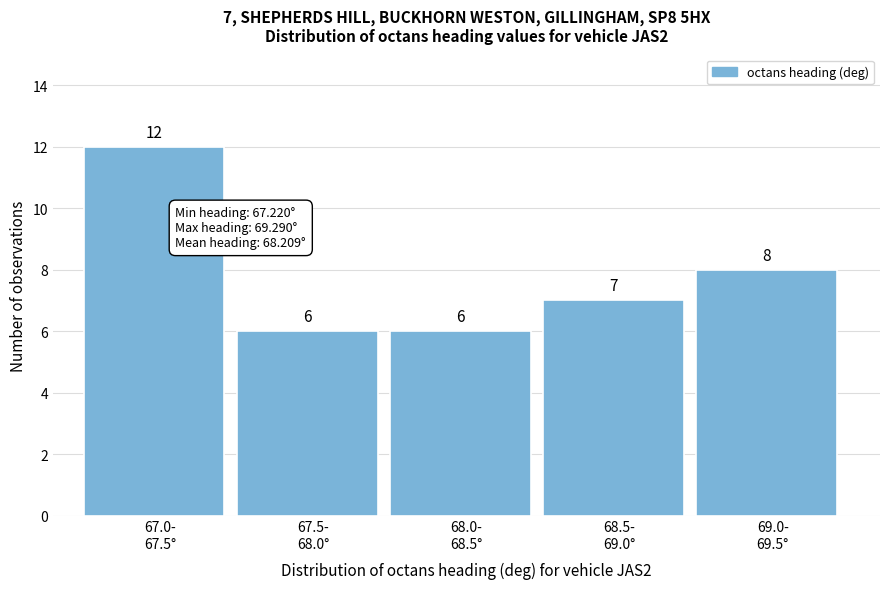

Reading left to right, what are all the values shown in this chart?

12	6	6	7	8